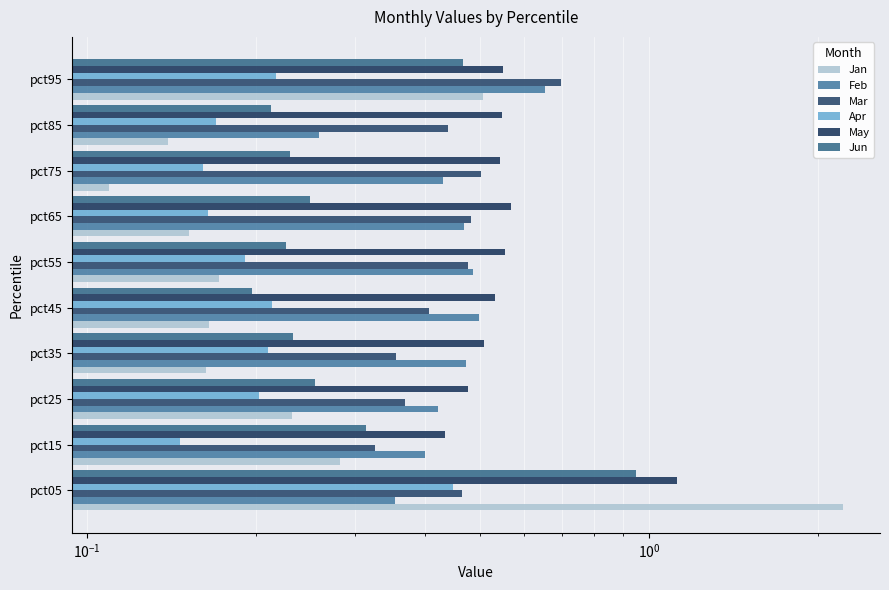

At how many categories does at least one series exceed 0?

10